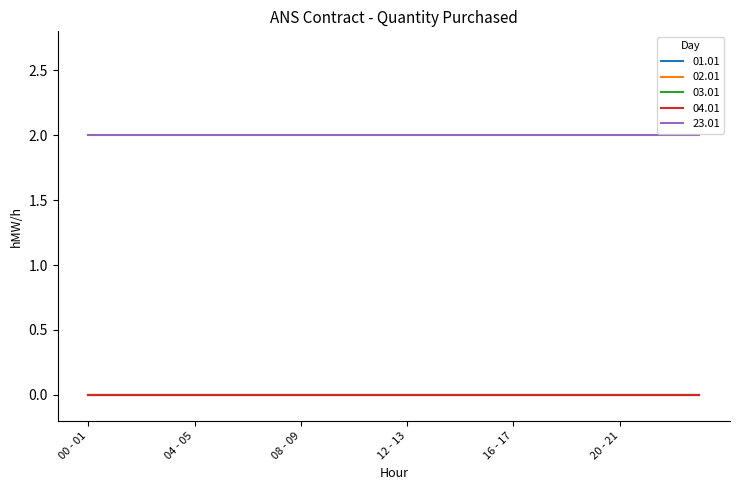

Does the chart display data point markers on the line(s)?

No